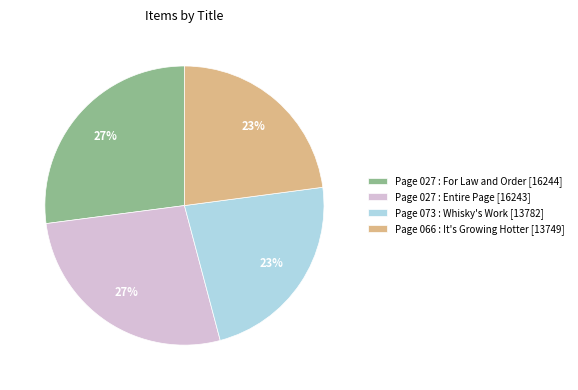

What percentage is the Page 027 : For Law and Order slice, to the nearest percent?

27%